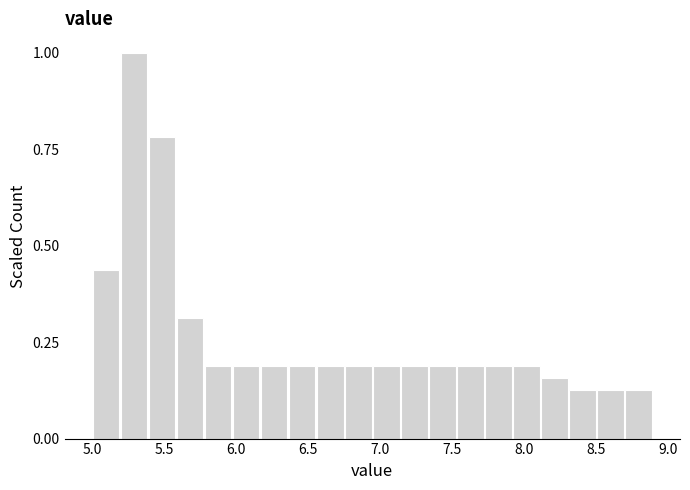

Around what value on the x-axis is the tallest bar? Give the approximate position of its centre, as read against the axis.

5.30